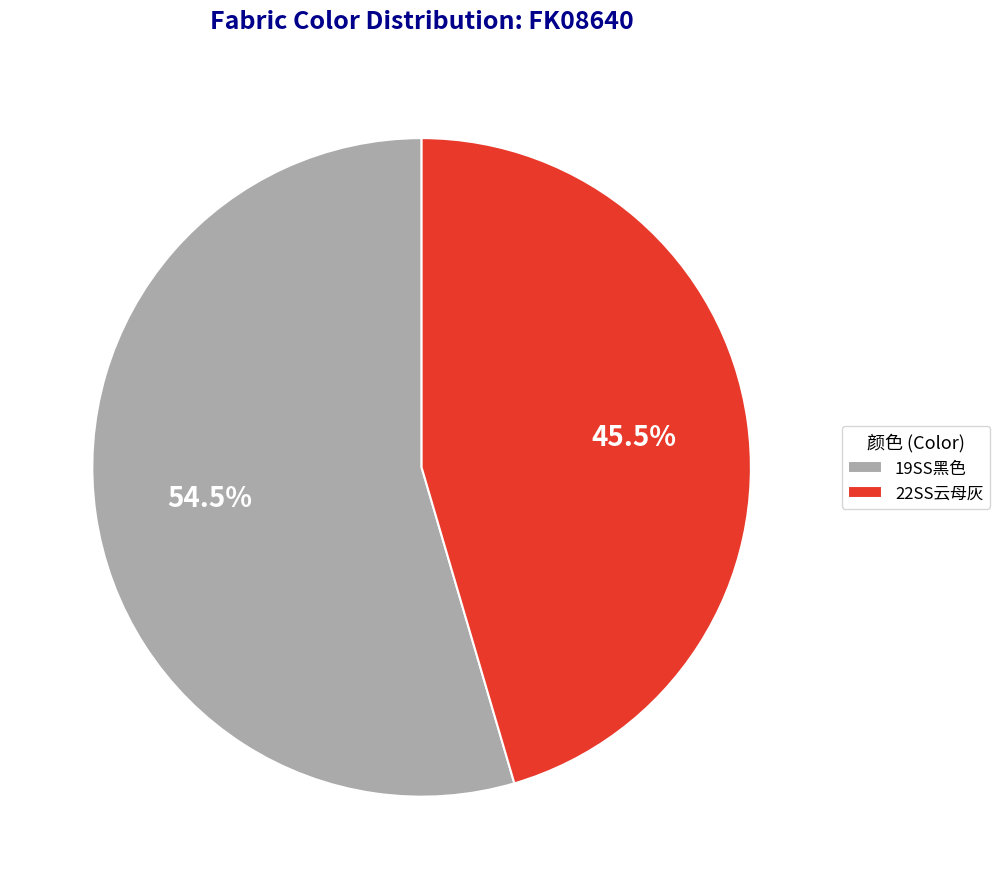

How many segments does this pie chart have?

2